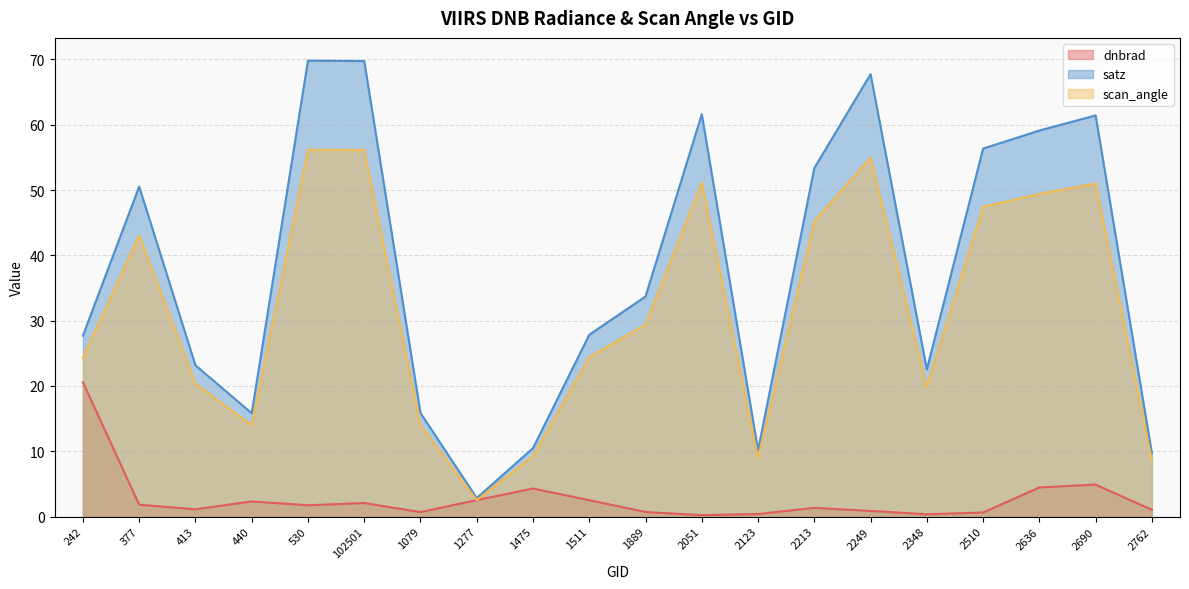

Reading left to right, list all the values displayed in this chart.

dnbrad: 242=20.6	377=1.8	413=1.1	440=2.3	530=1.7	102501=2.1	1079=0.7	1277=2.5	1475=4.3	1511=2.5	1889=0.7	2051=0.2	2123=0.4	2213=1.3	2249=0.9	2348=0.3	2510=0.6	2636=4.5	2690=4.9	2762=1.0
satz: 242=27.7	377=50.5	413=23.2	440=15.8	530=69.8	102501=69.8	1079=15.9	1277=2.8	1475=10.5	1511=27.8	1889=33.7	2051=61.6	2123=10.2	2213=53.4	2249=67.7	2348=22.5	2510=56.4	2636=59.1	2690=61.4	2762=9.7
scan_angle: 242=24.3	377=43.1	413=20.4	440=14.0	530=56.2	102501=56.1	1079=14.0	1277=2.5	1475=9.3	1511=24.4	1889=29.4	2051=51.1	2123=9.0	2213=45.2	2249=55.0	2348=19.8	2510=47.4	2636=49.4	2690=51.0	2762=8.6